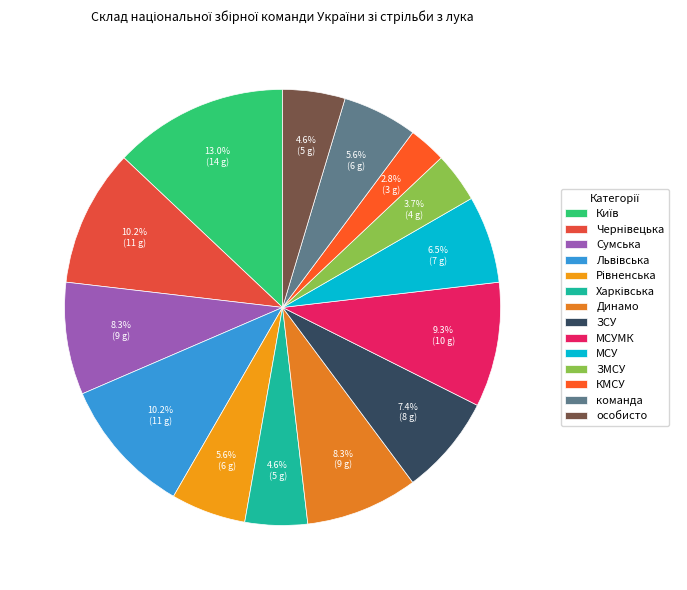

What is the total percentage of команда and Динамо?

13.9%